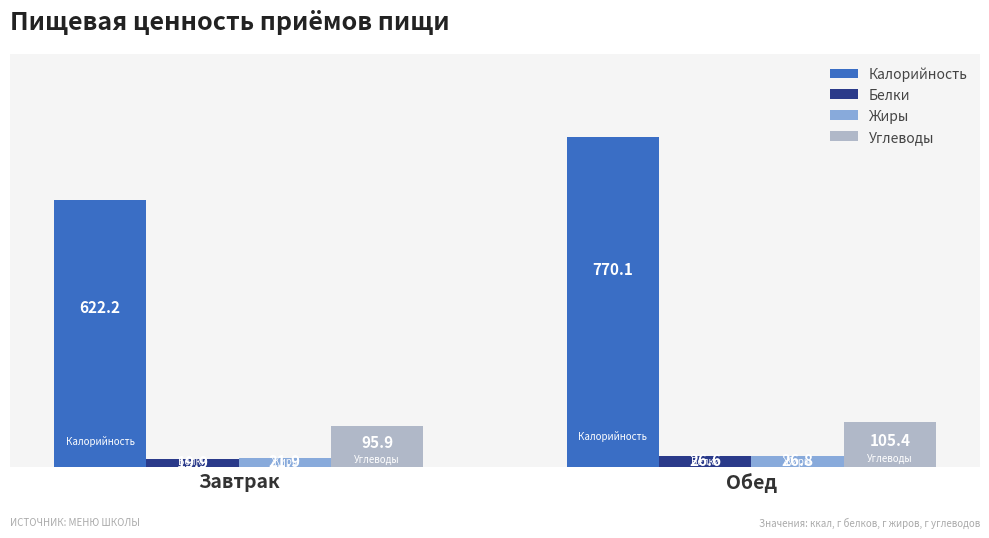

Read the Углеводы value at Обед.

105.4